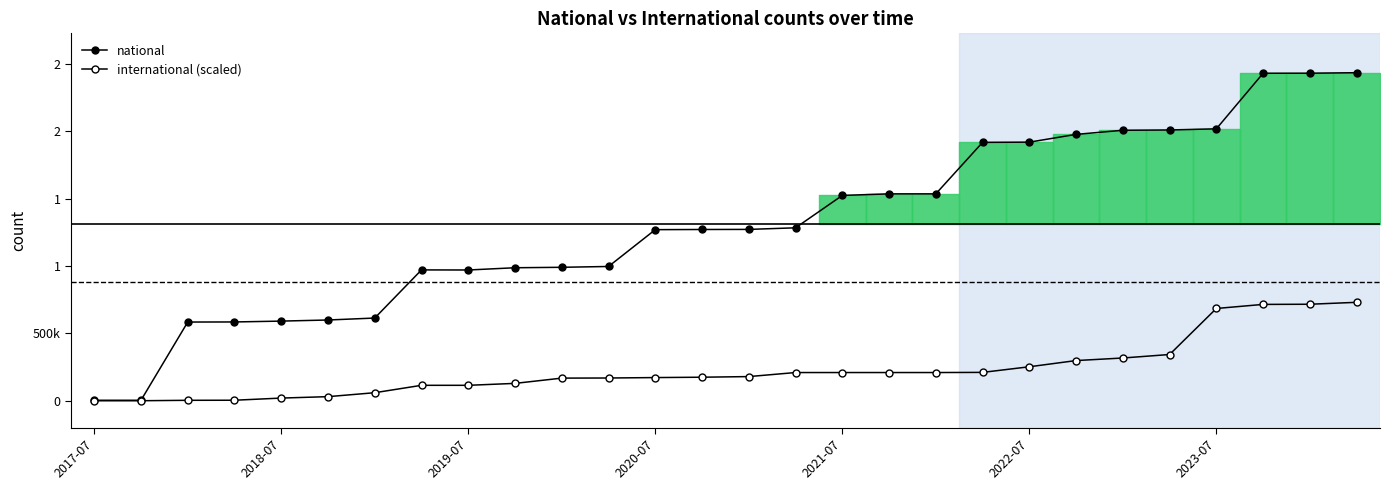

What is the sum of the international (scaled) values at 14 and 17?

388271.0